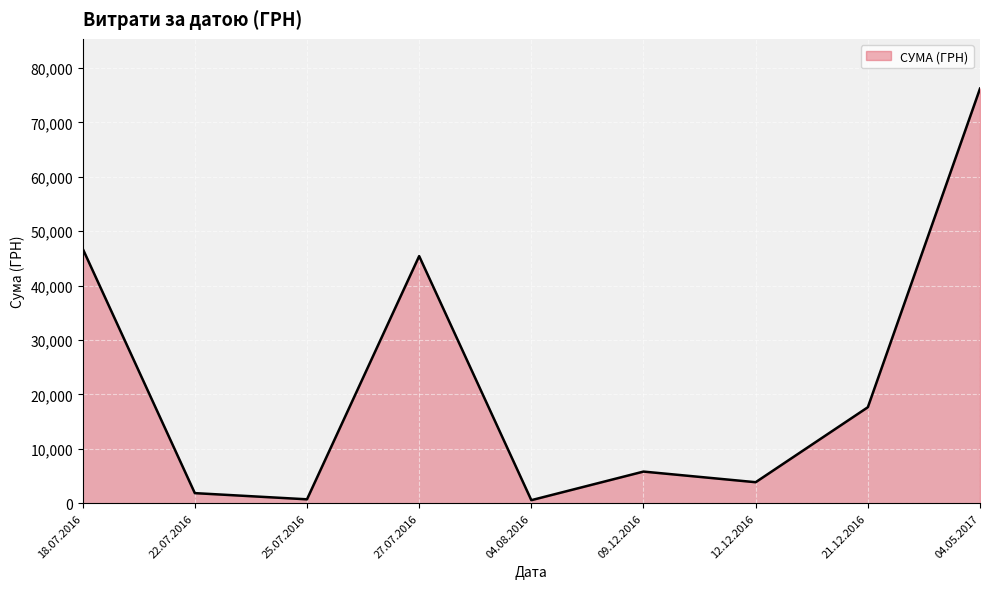

What is the ratio of the value at 18.07.2016 to the value at 21.12.2016?

2.7